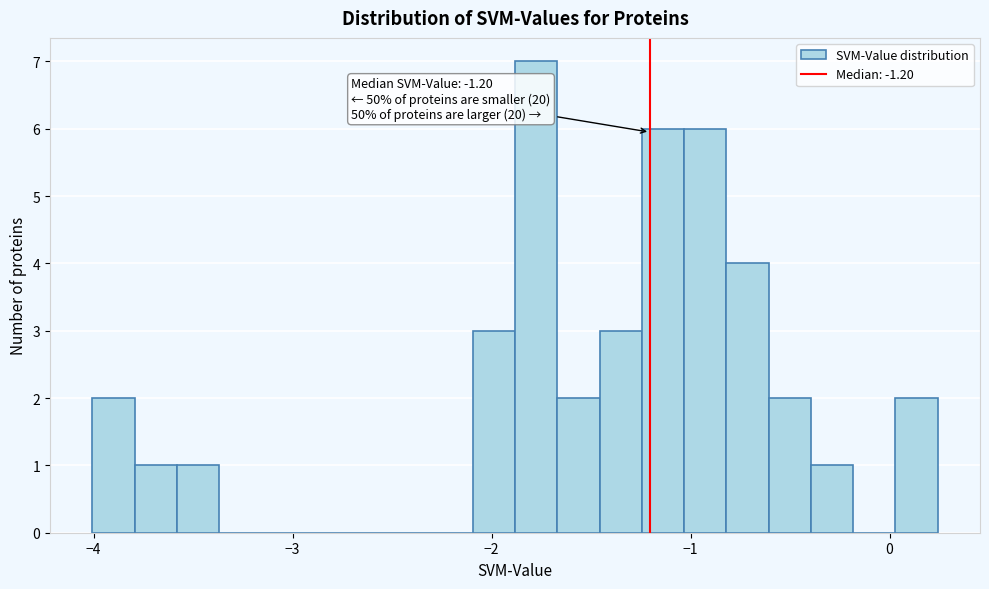

Read against the x-axis, roughly where is the centre of the tallest bar?

-1.8